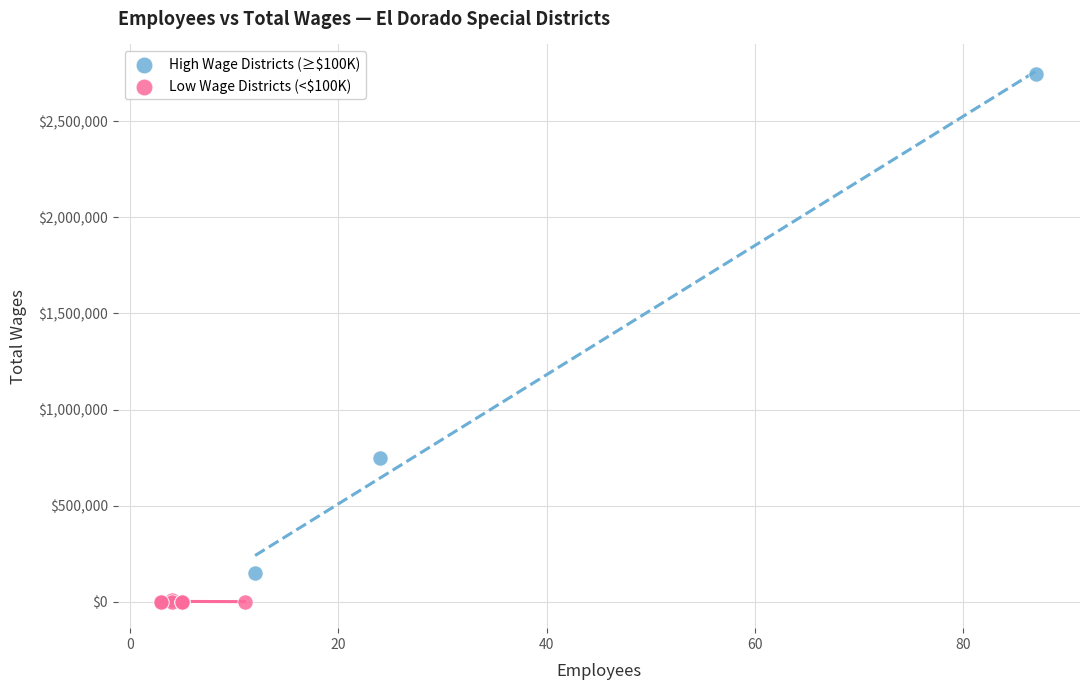

Which series contains the highest Y value?

High Wage Districts (≥$100K)